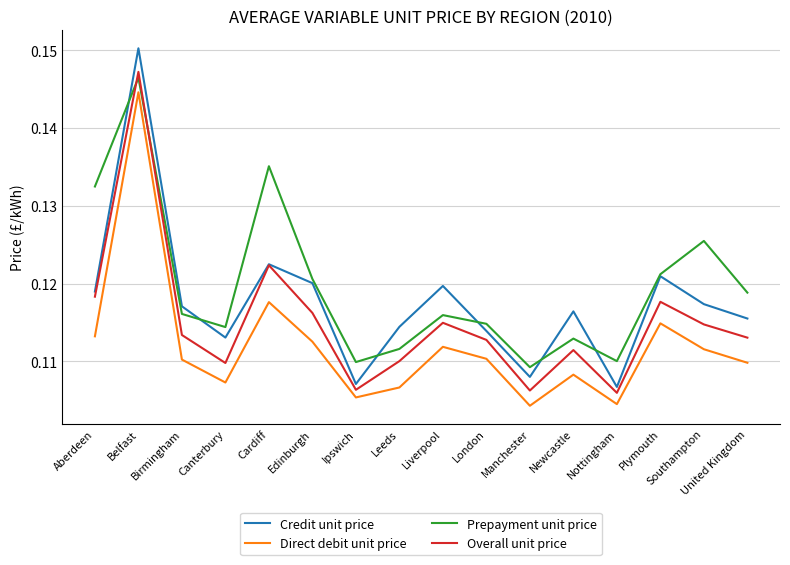

What position from the right is Birmingham?

14